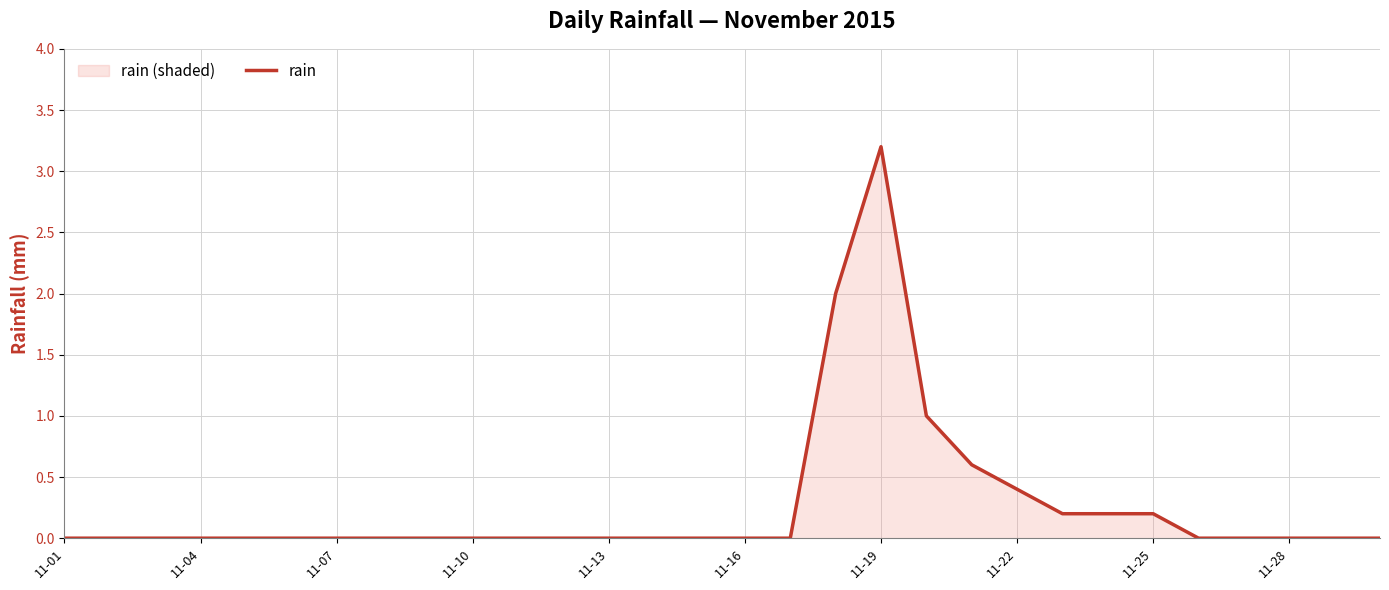

What is the difference between the maximum and minimum values?

3.2